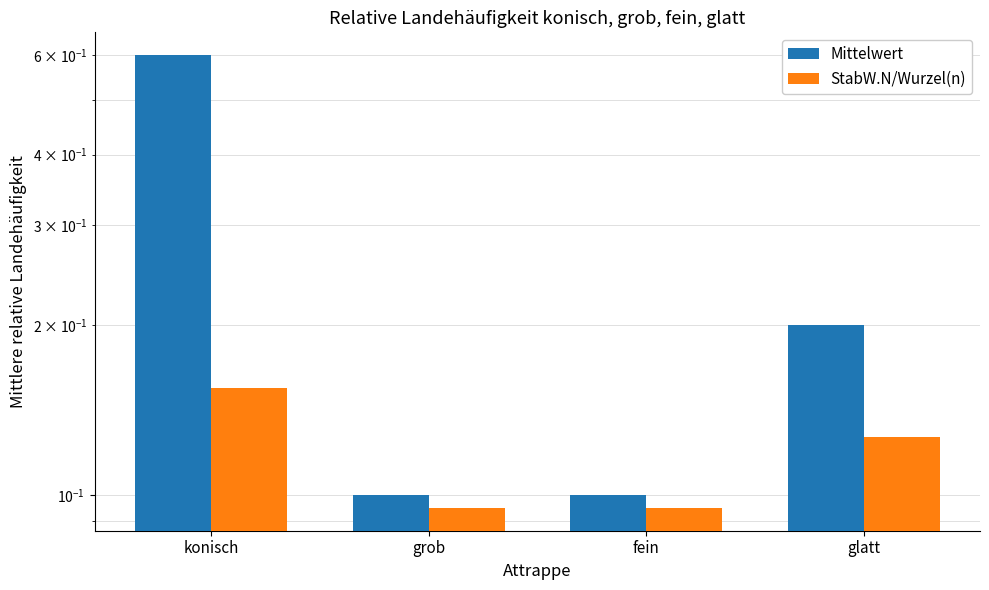

How many groups of bars are there?

4